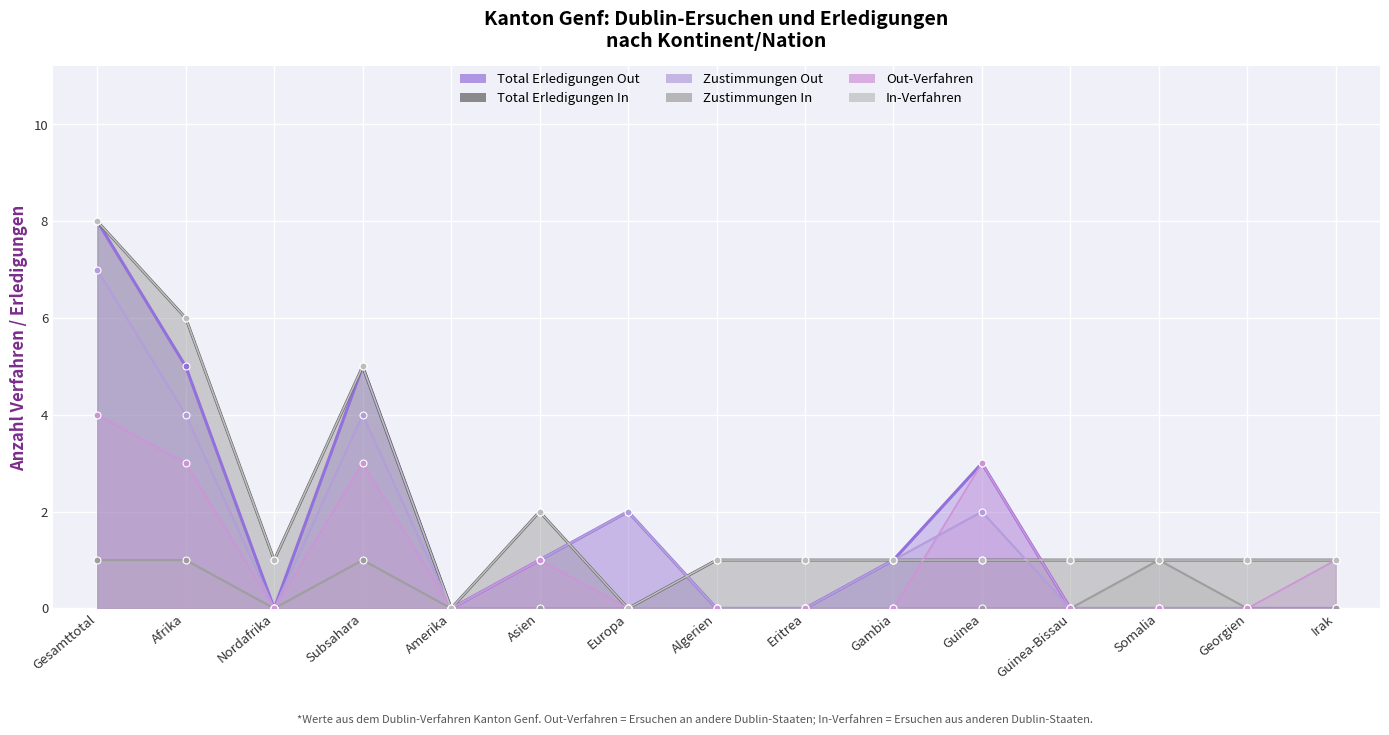

Rank the series at Algerien from highest to lowest value.

Total Erledigungen In, In-Verfahren, Total Erledigungen Out, Zustimmungen Out, Zustimmungen In, Out-Verfahren